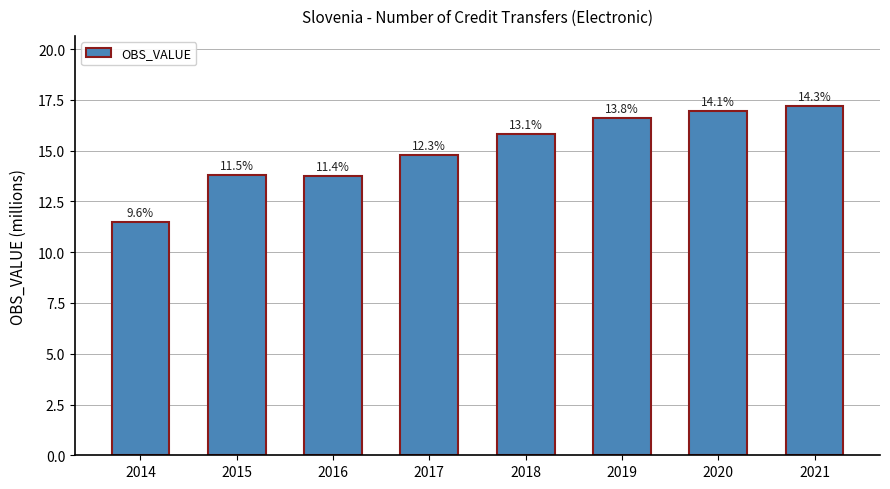

What value does the data have at 2015?

13.8